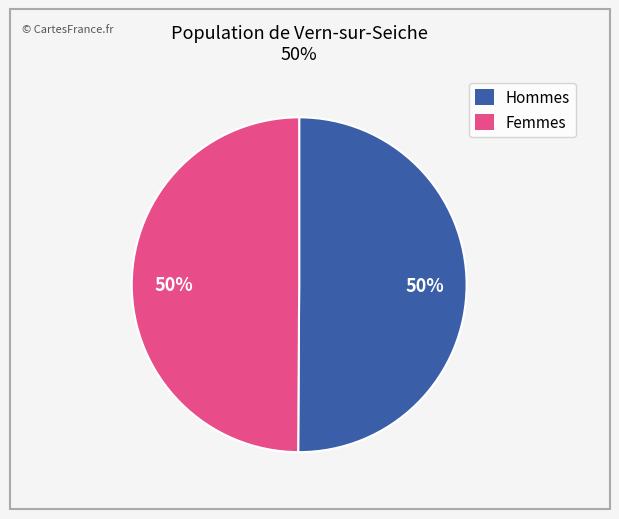

To the nearest percent, what is the average slice percentage?

50%